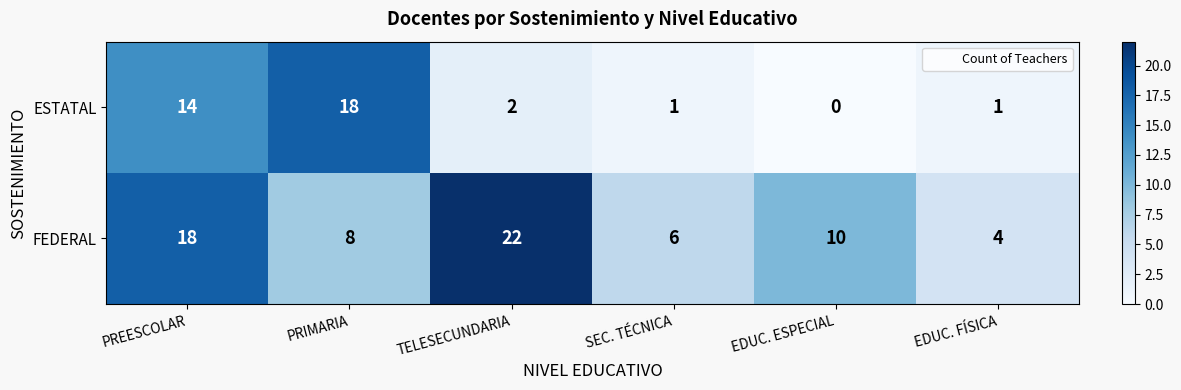

What is the sum of the FEDERAL values at PRIMARIA and EDUC. FÍSICA?

12